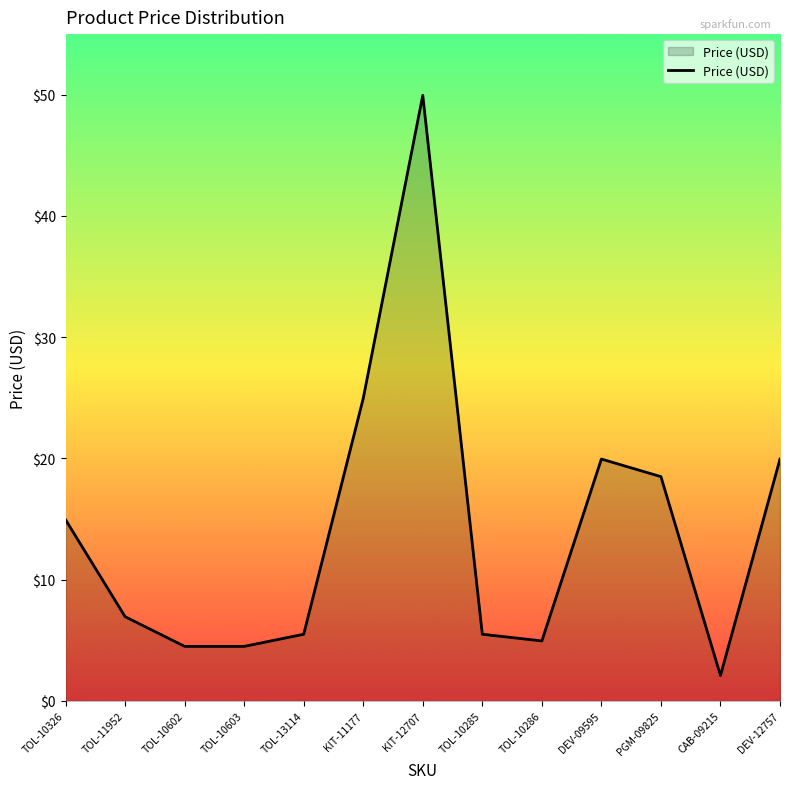

At which category does the chart reach its peak across all series?

KIT-12707